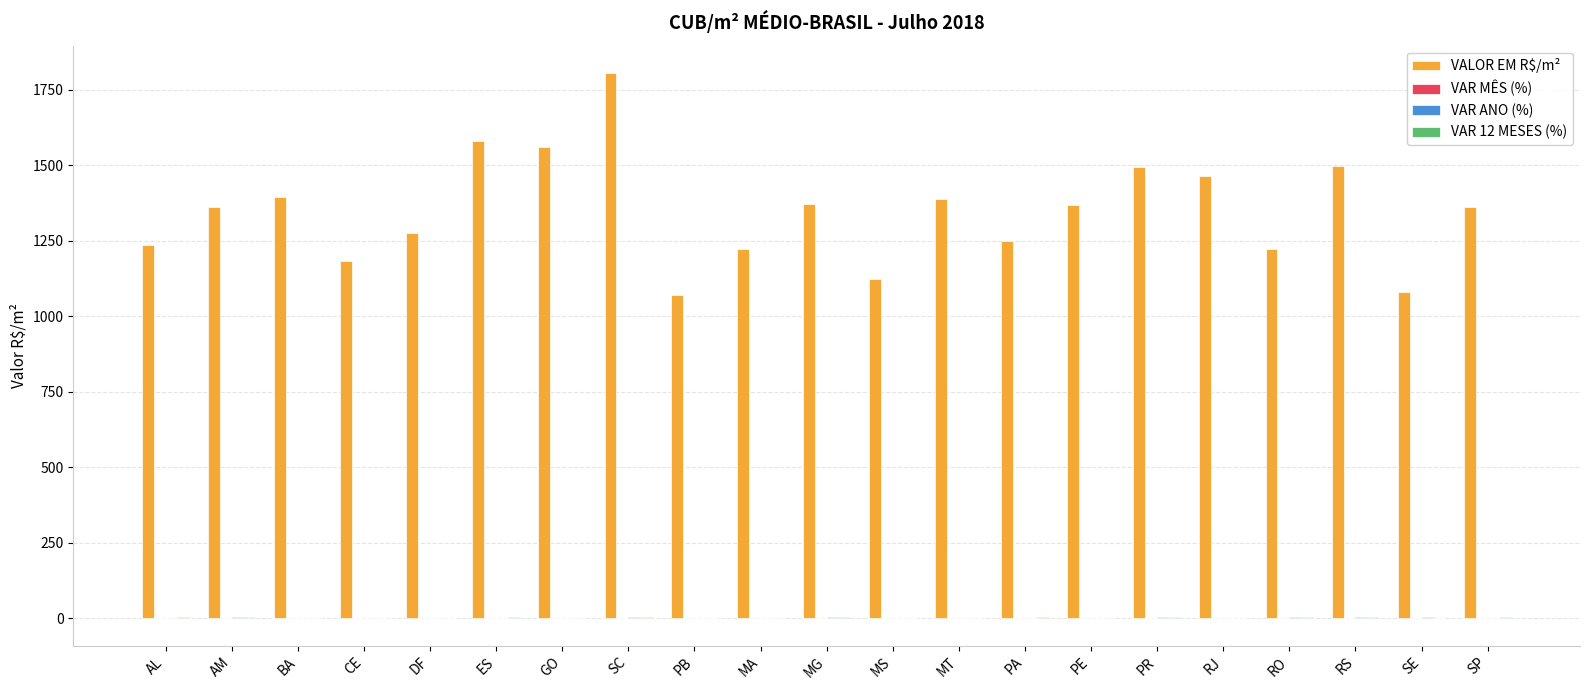

Which series has the largest total across all categories?

VALOR EM R$/m²